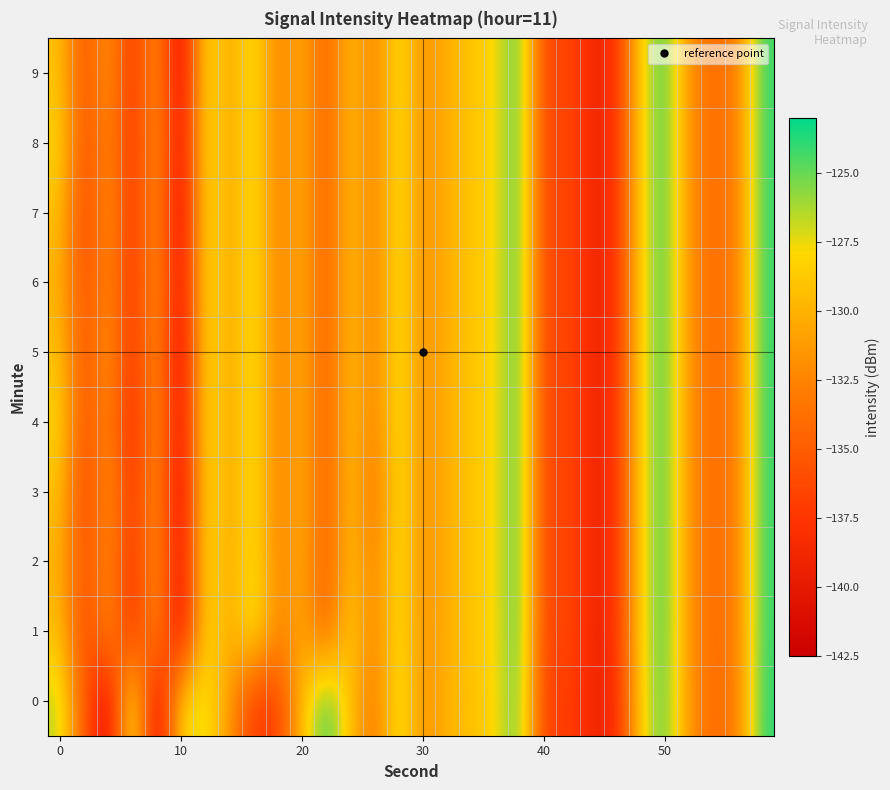

Count the number of data series in this chart.

10